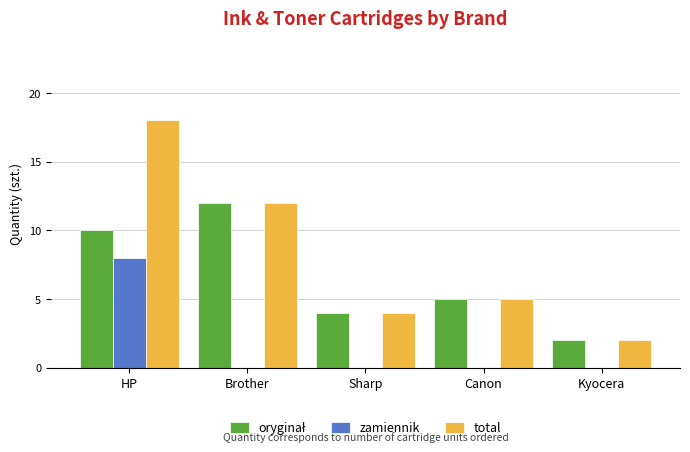

What is the spread (max minus min) of values at Canon?

5